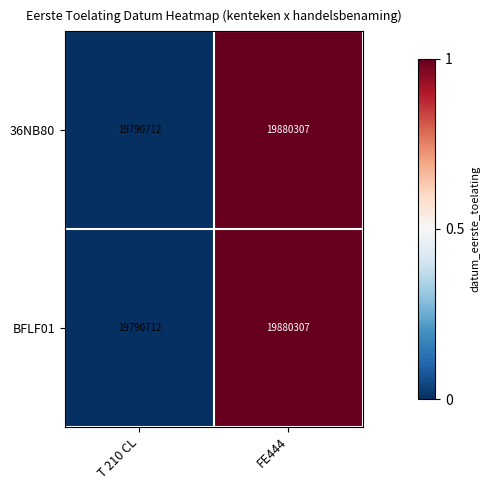

Rank the categories by BFLF01 value from lowest to highest.

T 210 CL, FE444